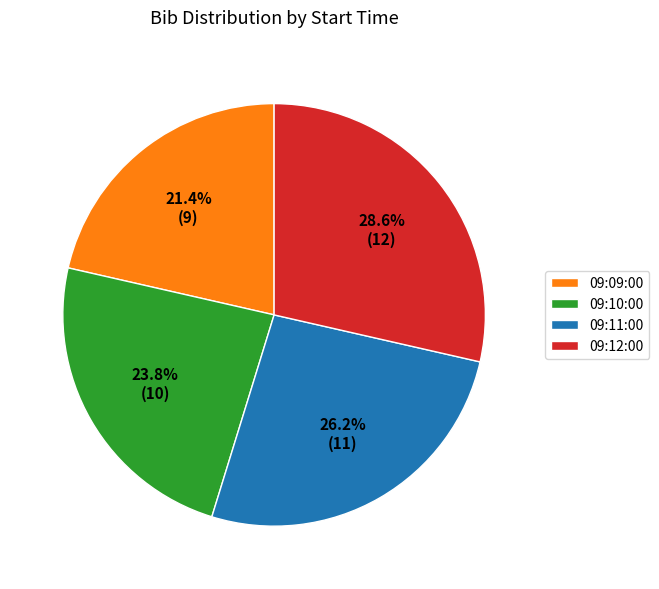

What is the smallest slice in the pie chart?

09:09:00